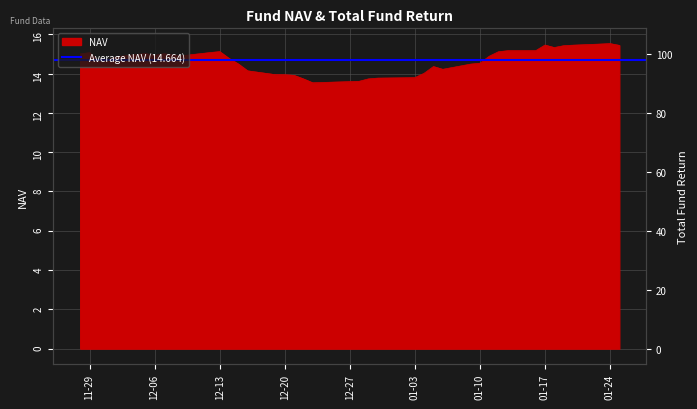

In Total Fund Return, how many points are lower than both neighbors (excluding endpoints)?

6